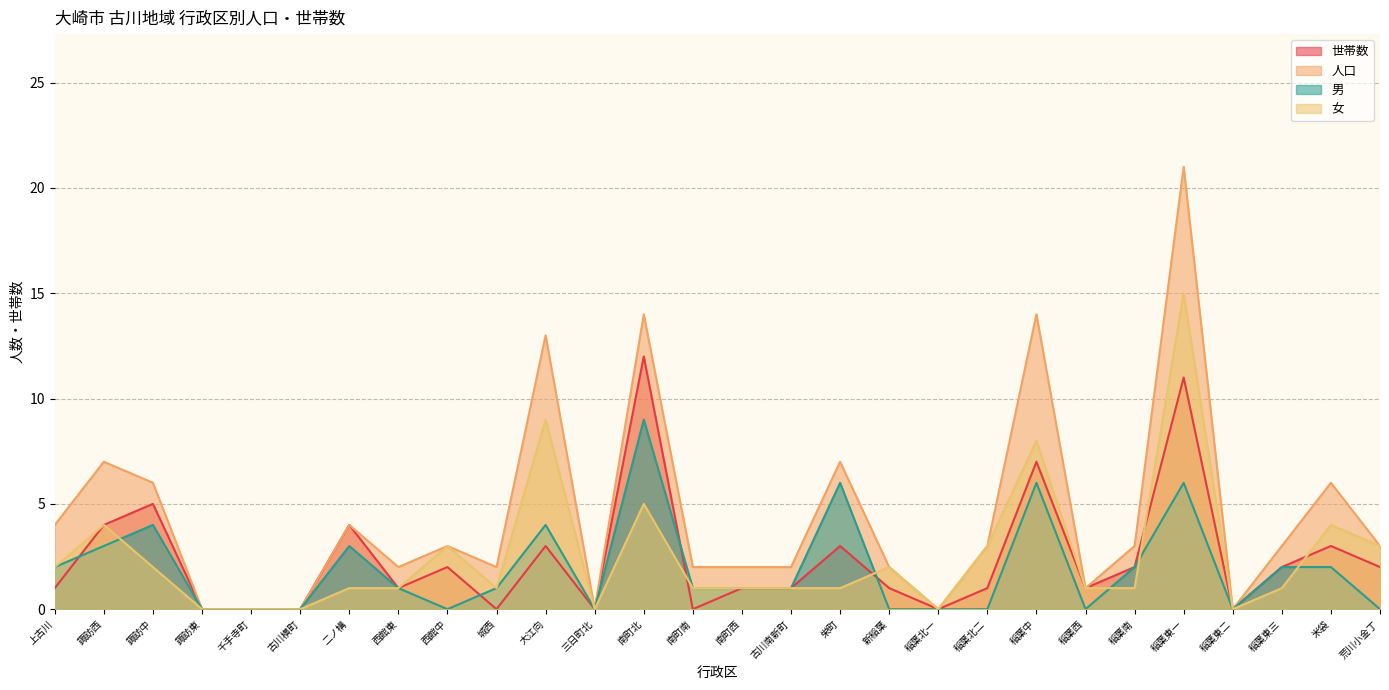

At which label is 女 closest to 7?

稲葉中